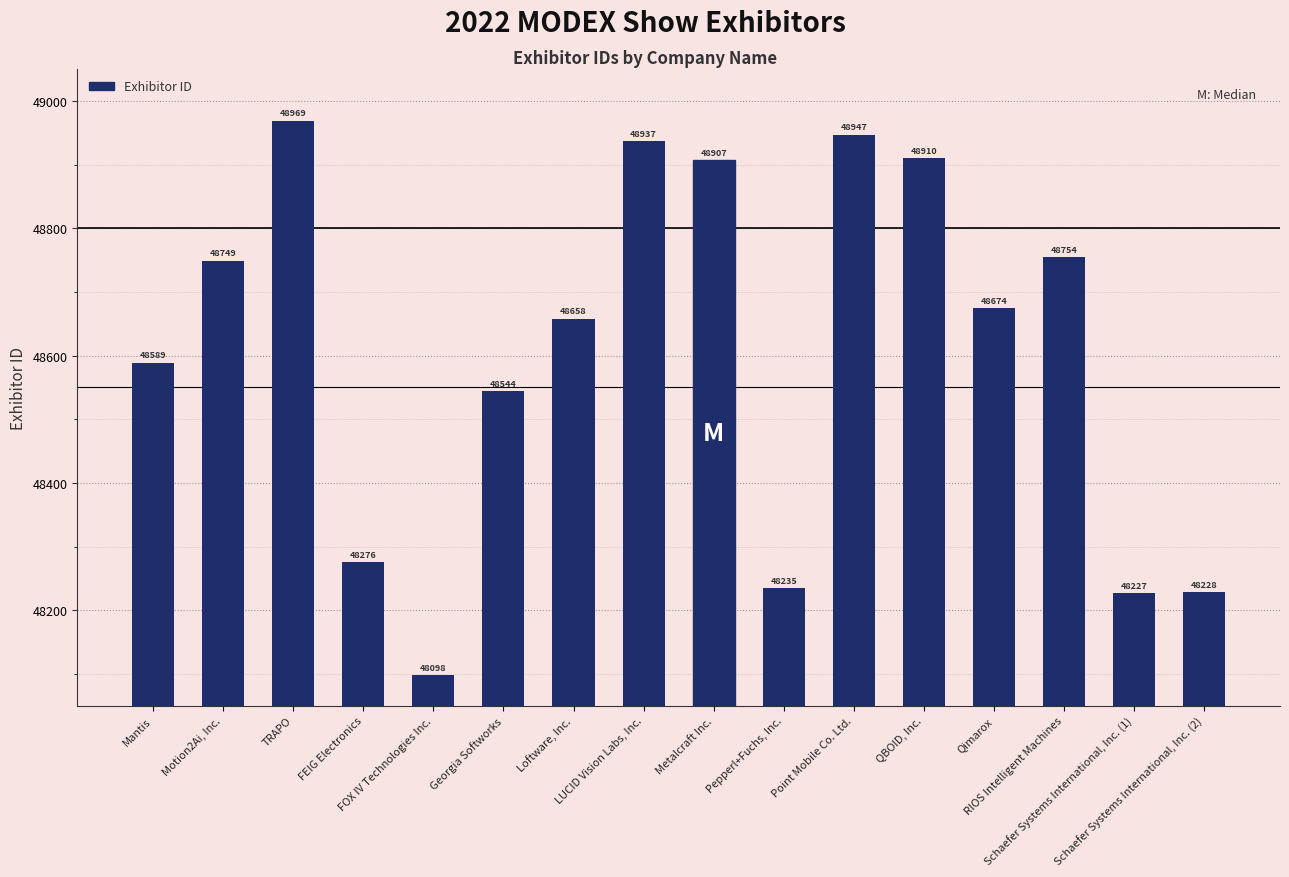

List the labels in order of value, largest first.

TRAPO, Point Mobile Co. Ltd., LUCID Vision Labs, Inc., QBOID, Inc., Metalcraft Inc., RIOS Intelligent Machines, Motion2Ai, Inc., Qimarox, Loftware, Inc., Mantis, Georgia Softworks, FEIG Electronics, Pepperl+Fuchs, Inc., Schaefer Systems International, Inc. (2), Schaefer Systems International, Inc. (1), FOX IV Technologies Inc.